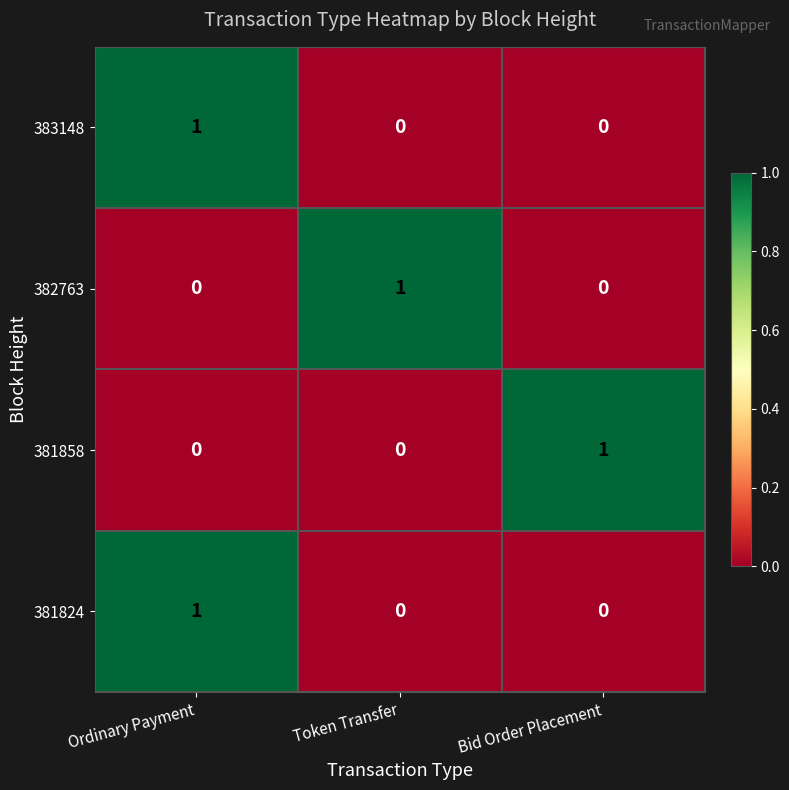

Reading right to left, list all the values displayed in this chart.

383148: Bid Order Placement=0	Token Transfer=0	Ordinary Payment=1
382763: Bid Order Placement=0	Token Transfer=1	Ordinary Payment=0
381858: Bid Order Placement=1	Token Transfer=0	Ordinary Payment=0
381824: Bid Order Placement=0	Token Transfer=0	Ordinary Payment=1